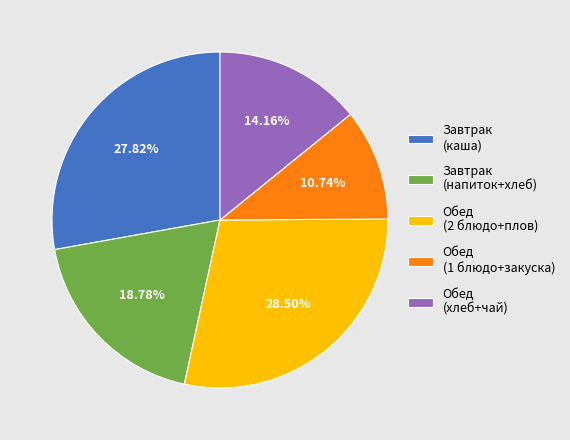

Is Обед (хлеб+чай) the majority of the pie?

No